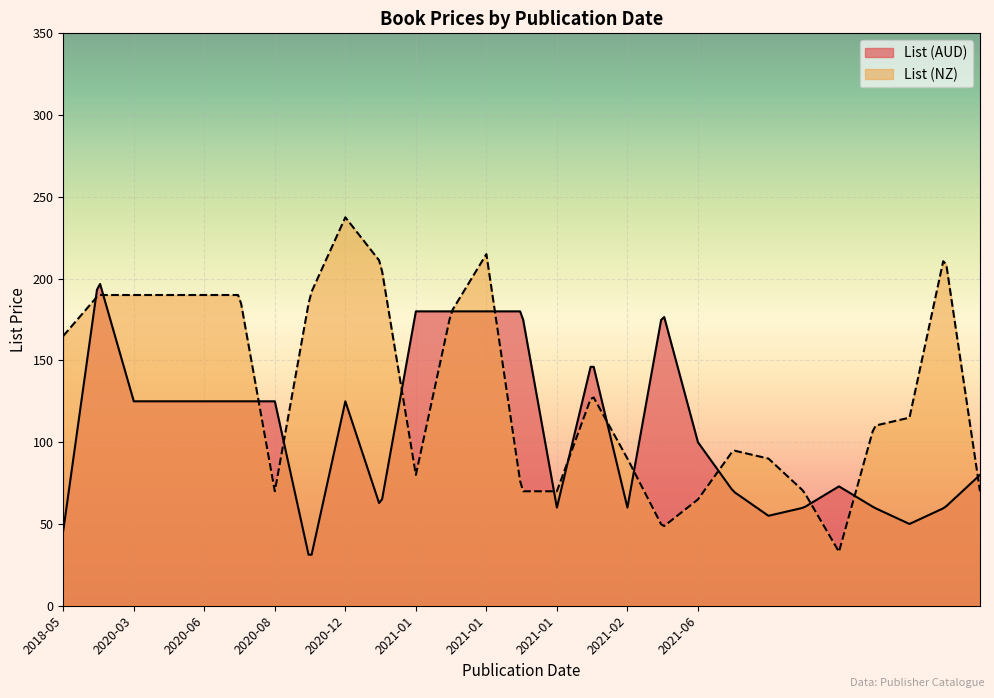

The value of List (AUD) at 2021-02-01 is 12.4. True or false?

False